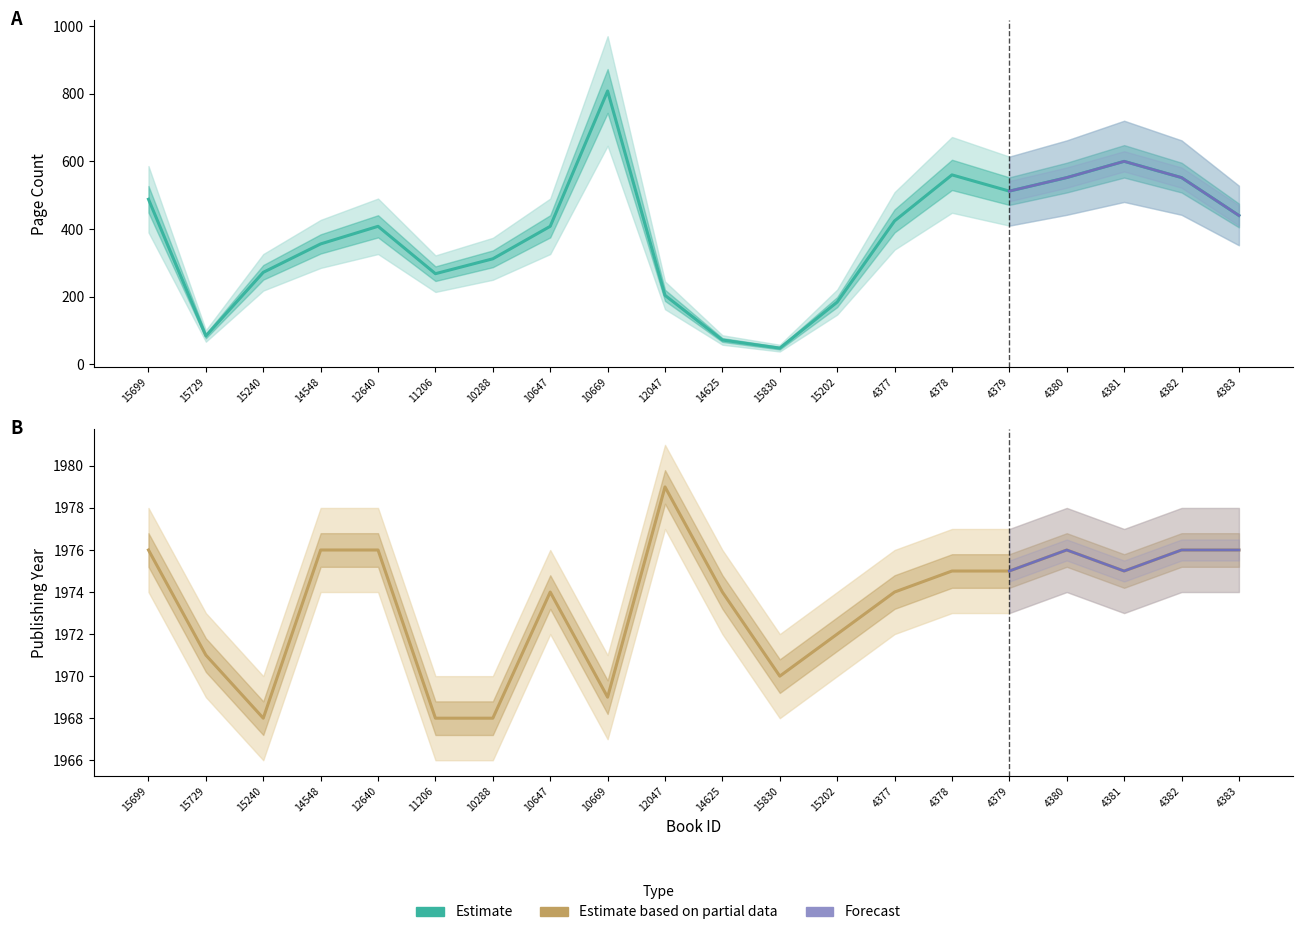

Is it true that pageCount equals 459 at 10288?

False